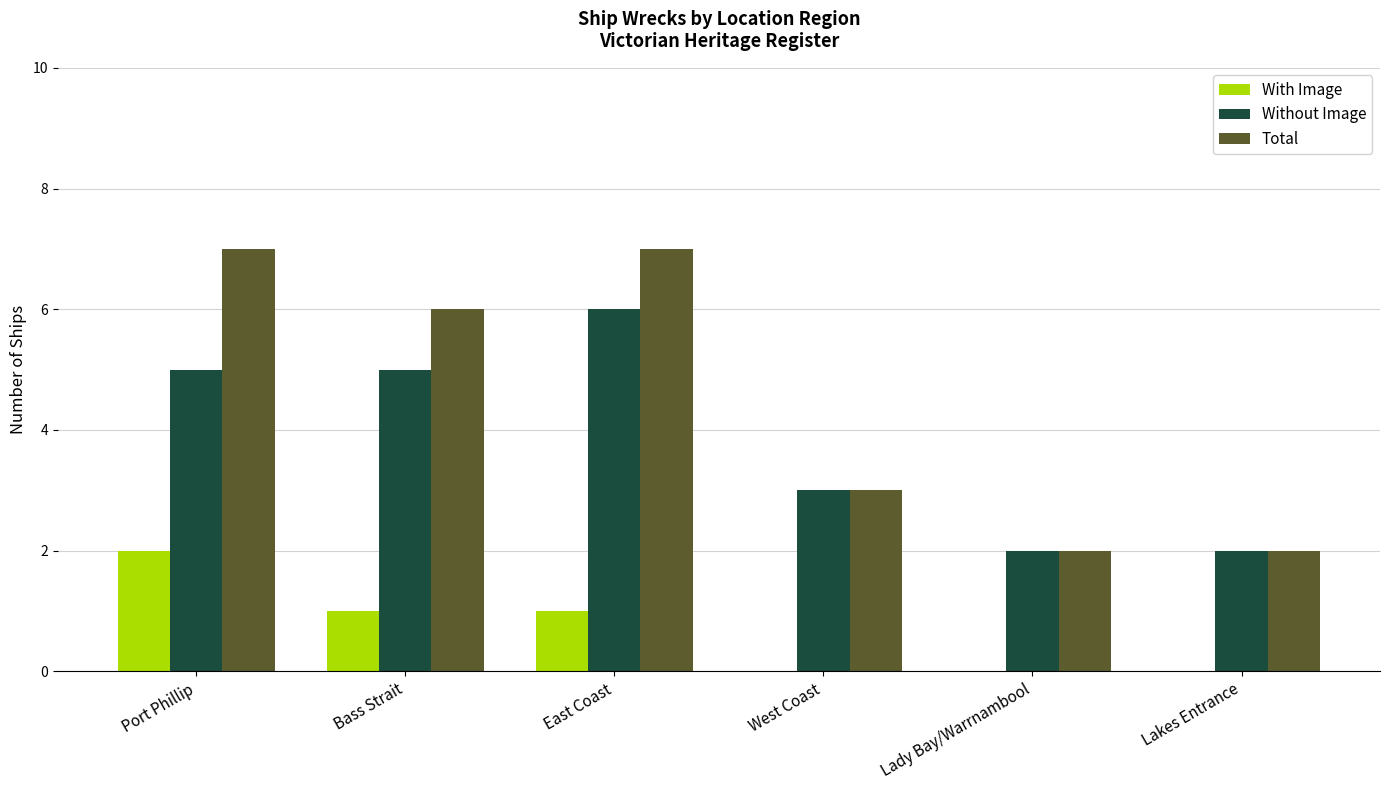

Is it true that Without Image equals 1 at Lakes Entrance?

False